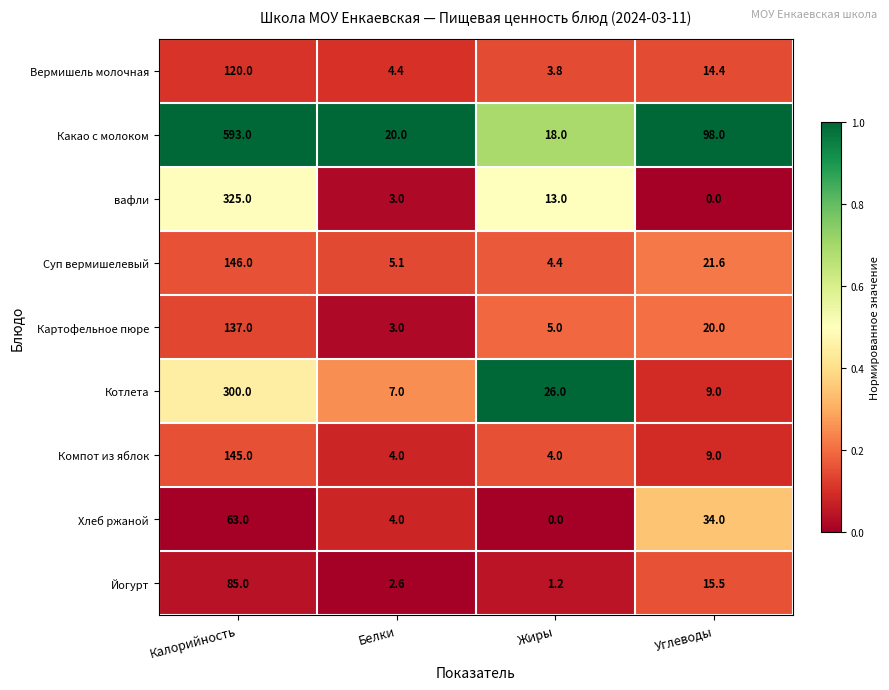

What is the difference between the highest and lowest values at Жиры?

26.0